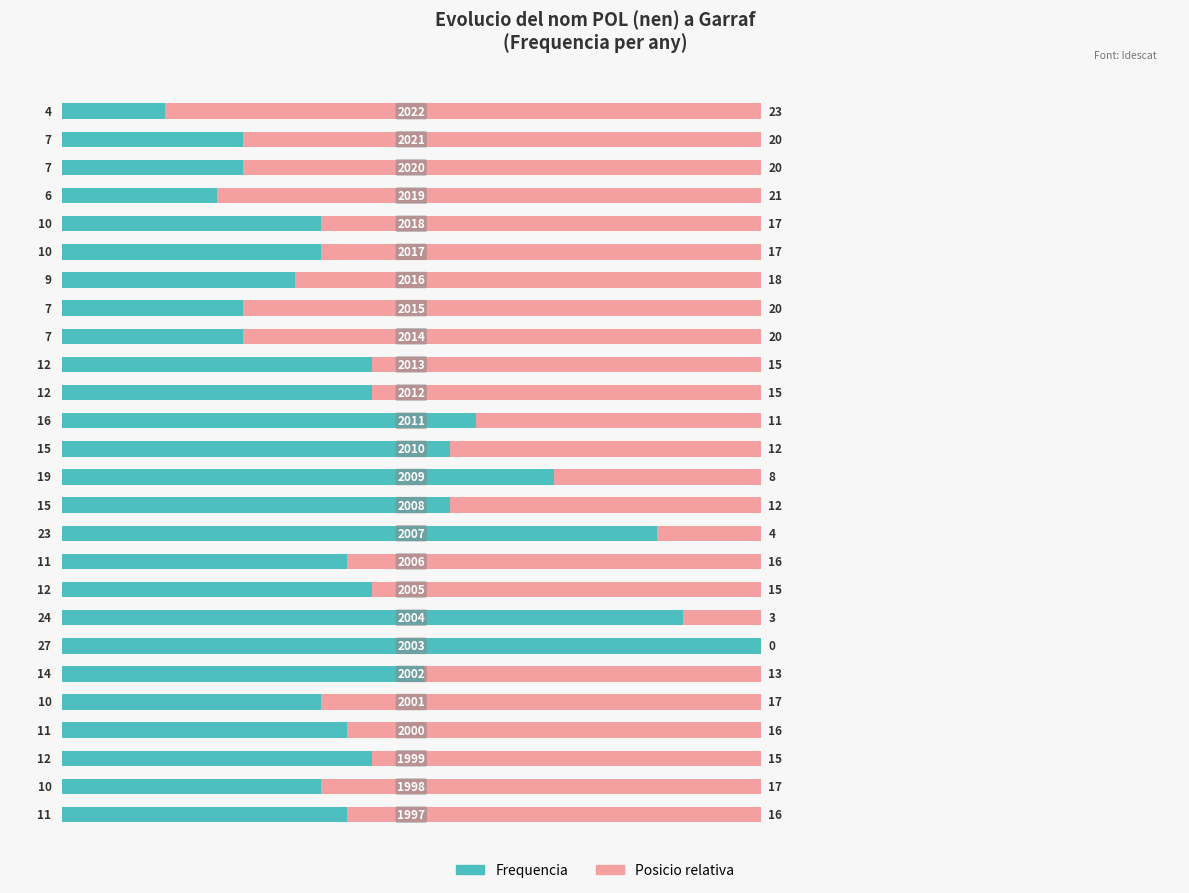

What is the sum of all Frequencia values?

321